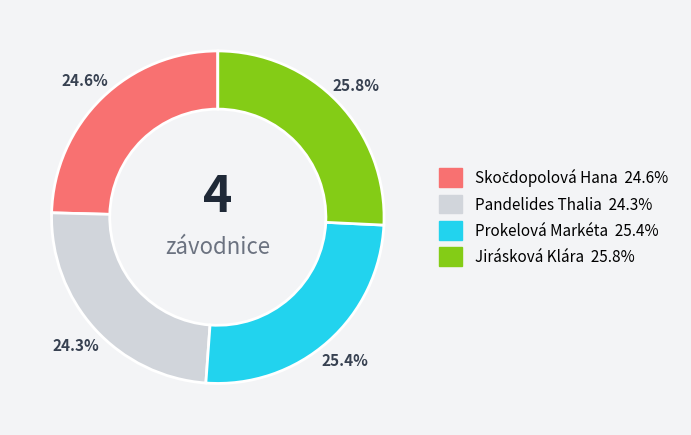

Between Prokelová Markéta and Pandelides Thalia, which is larger?

Prokelová Markéta